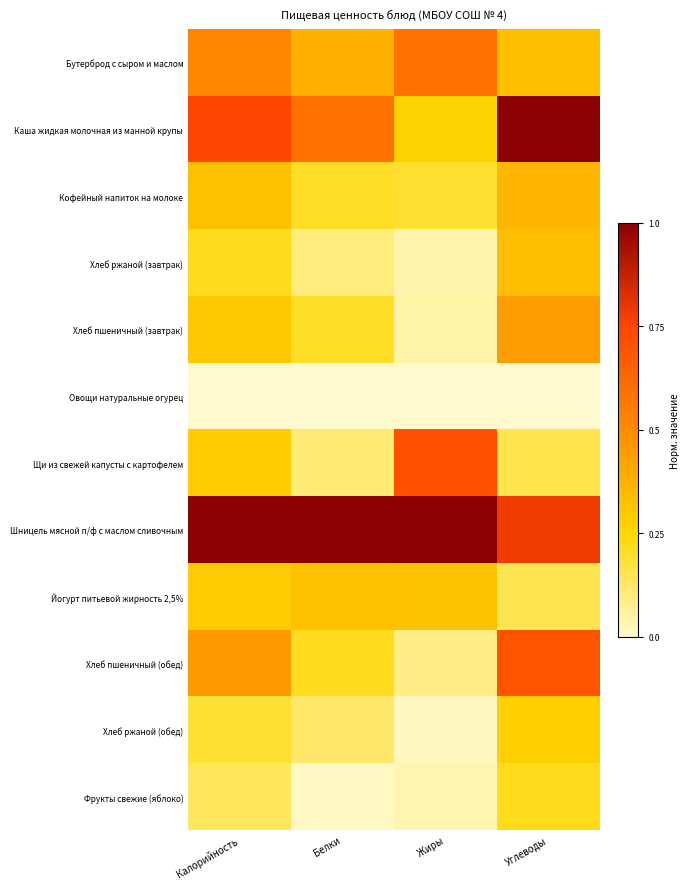

Reading left to right, extract all data points from this chart.

Бутерброд с сыром и маслом: Калорийность=0.5	Белки=0.4	Жиры=0.6	Углеводы=0.3
Каша жидкая молочная из манной крупы: Калорийность=0.7	Белки=0.6	Жиры=0.3	Углеводы=1.0
Кофейный напиток на молоке: Калорийность=0.3	Белки=0.2	Жиры=0.2	Углеводы=0.4
Хлеб ржаной (завтрак): Калорийность=0.2	Белки=0.1	Жиры=0.0	Углеводы=0.3
Хлеб пшеничный (завтрак): Калорийность=0.3	Белки=0.2	Жиры=0.1	Углеводы=0.4
Овощи натуральные огурец: Калорийность=0.0	Белки=0.0	Жиры=0.0	Углеводы=0.0
Щи из свежей капусты с картофелем: Калорийность=0.3	Белки=0.1	Жиры=0.7	Углеводы=0.2
Шницель мясной п/ф с маслом сливочным: Калорийность=1.0	Белки=1.0	Жиры=1.0	Углеводы=0.8
Йогурт питьевой жирность 2,5%: Калорийность=0.3	Белки=0.3	Жиры=0.3	Углеводы=0.2
Хлеб пшеничный (обед): Калорийность=0.4	Белки=0.2	Жиры=0.1	Углеводы=0.7
Хлеб ржаной (обед): Калорийность=0.2	Белки=0.1	Жиры=0.0	Углеводы=0.3
Фрукты свежие (яблоко): Калорийность=0.1	Белки=0.0	Жиры=0.0	Углеводы=0.2